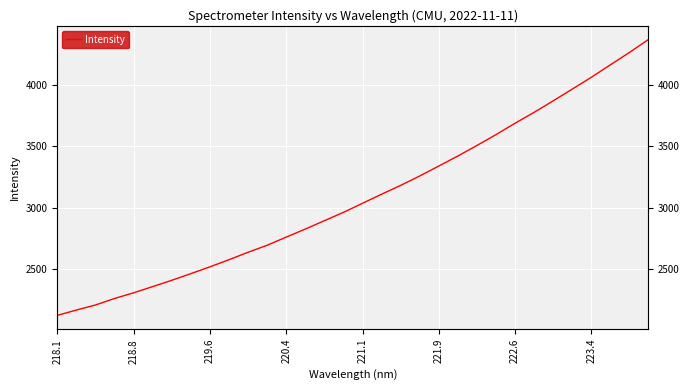

What is the difference between the maximum and second lowest values?

2215.5